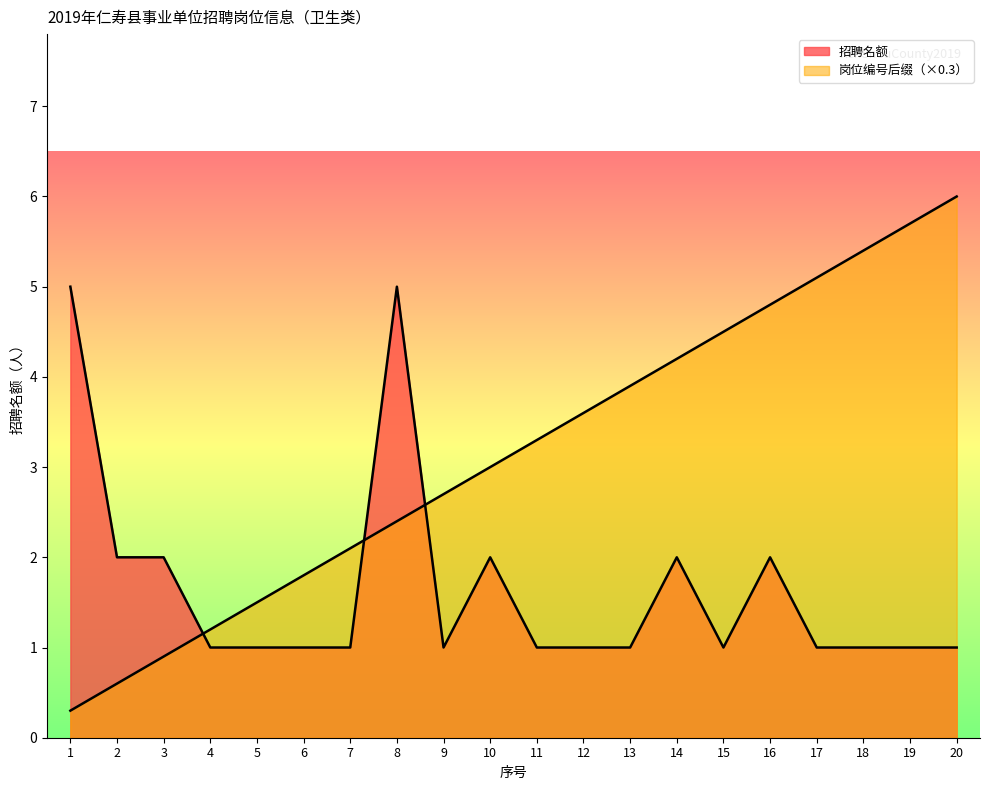

What is the sum of all 招聘名额 values?

33.0